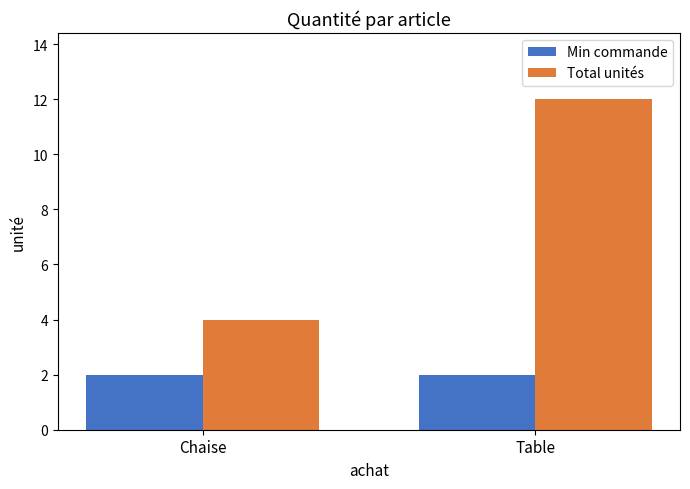

Reading left to right, list all the values displayed in this chart.

Min commande: 2	2
Total unités: 4	12